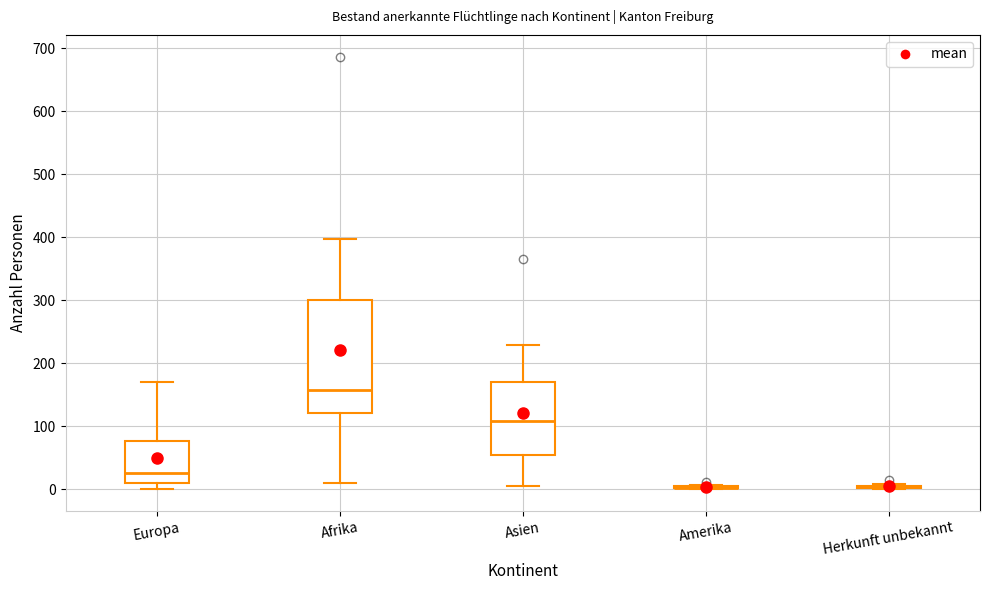

Reading left to right, transcribe this box plot: for each box, give where its median line is, the range the box spans, and where its two whiskers end, as read against the y-axis. The values are not printed on the chart, so give them approximately, as read against the axis.

Europa: median 30, box 10 to 80, whiskers 0 to 170
Afrika: median 160, box 120 to 300, whiskers 10 to 400
Asien: median 110, box 50 to 170, whiskers 10 to 230
Amerika: box collapsed to a line at 0, whiskers 0 to 10
Herkunft unbekannt: box collapsed to a line at 0, whiskers 0 to 10